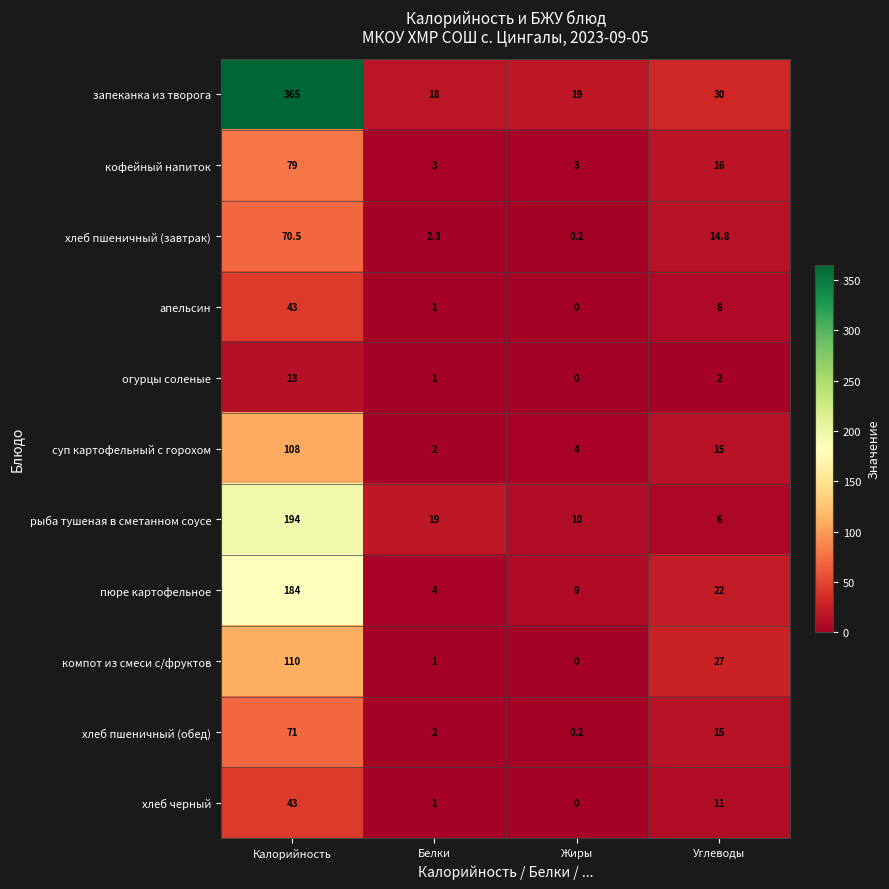

List the labels in order of компот из смеси с/фруктов value, smallest first.

Жиры, Белки, Углеводы, Калорийность